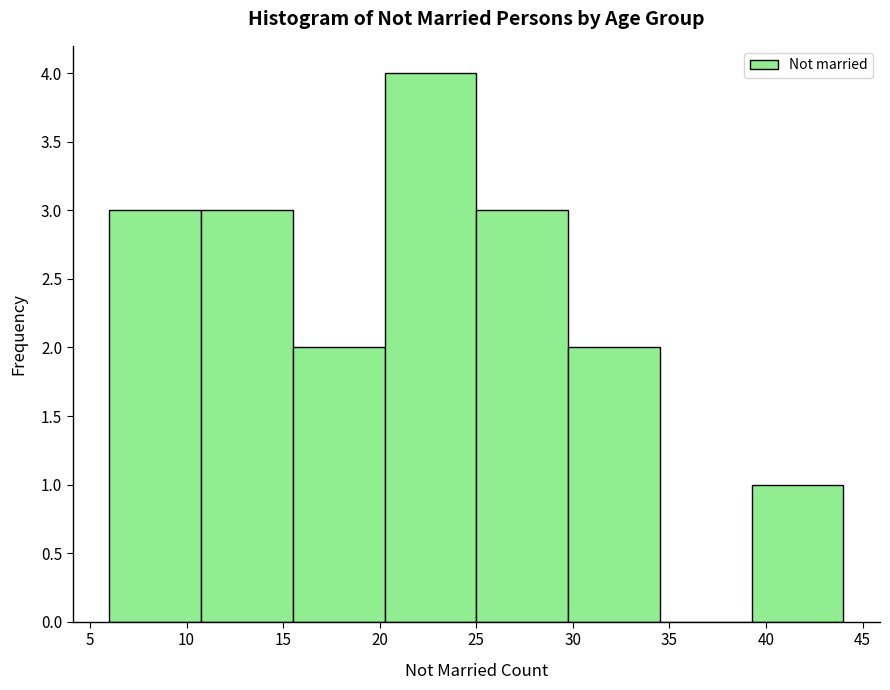

Reading left to right, transcribe this chart: for each bar, give the range it covers on the x-axis and its height. Neither the bar edges nor the heights are printed on the chart, so give them approximately, as read against the axes.

6.00 to 10.75: 3
10.75 to 15.50: 3
15.50 to 20.25: 2
20.25 to 25.00: 4
25.00 to 29.75: 3
29.75 to 34.50: 2
34.50 to 39.25: 0
39.25 to 44.00: 1